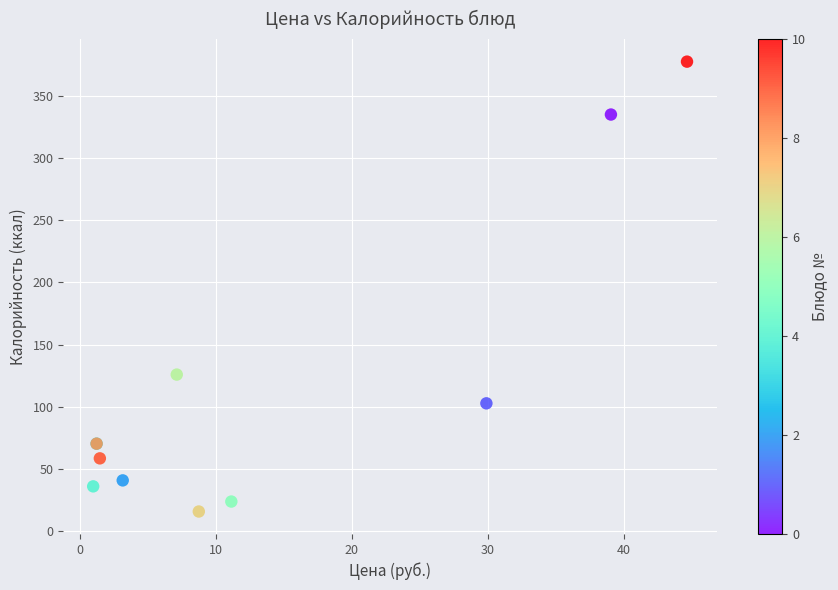

What Y value in the scatter plot is closest to 196?

126.0